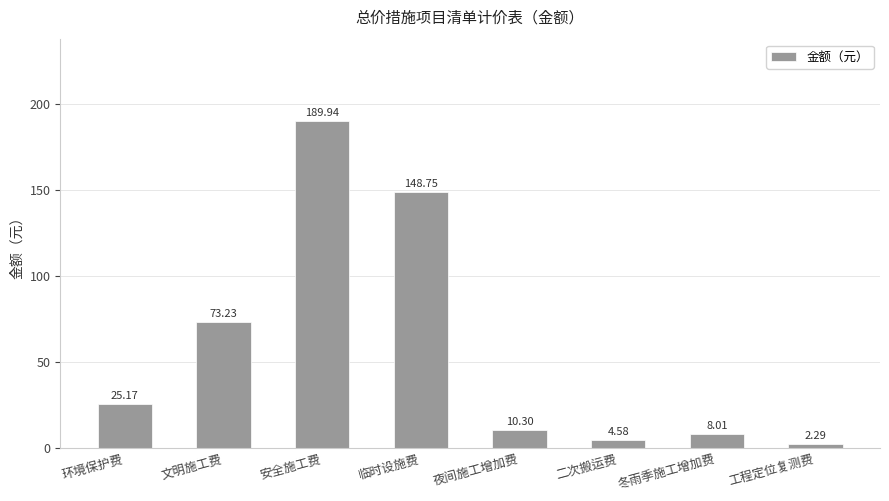

Are the bars horizontal?

No